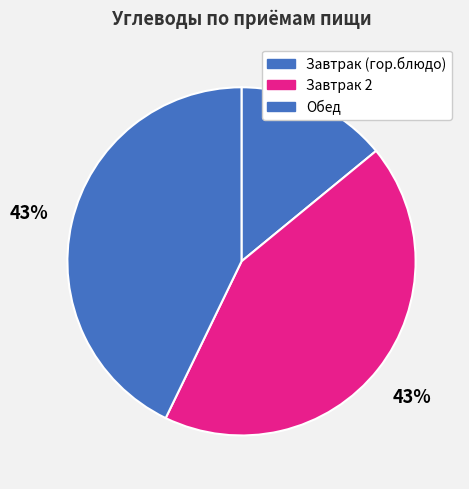

How many slices are in this pie chart?

3